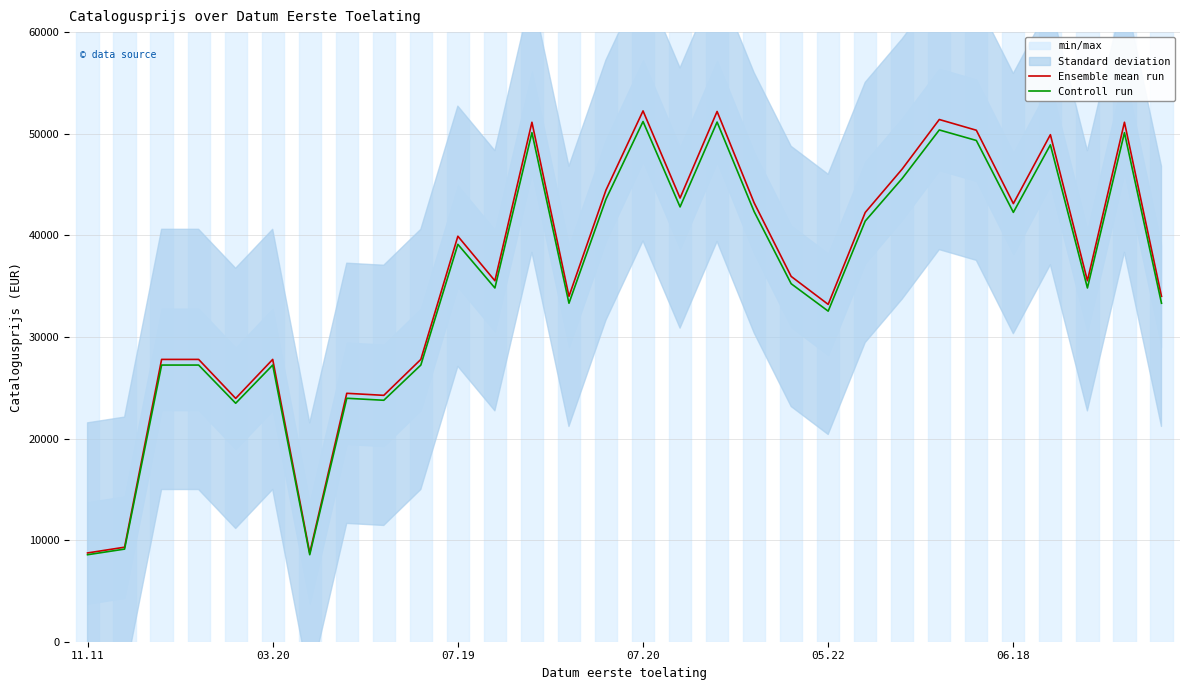

Which series has the largest total across all categories?

Ensemble mean run